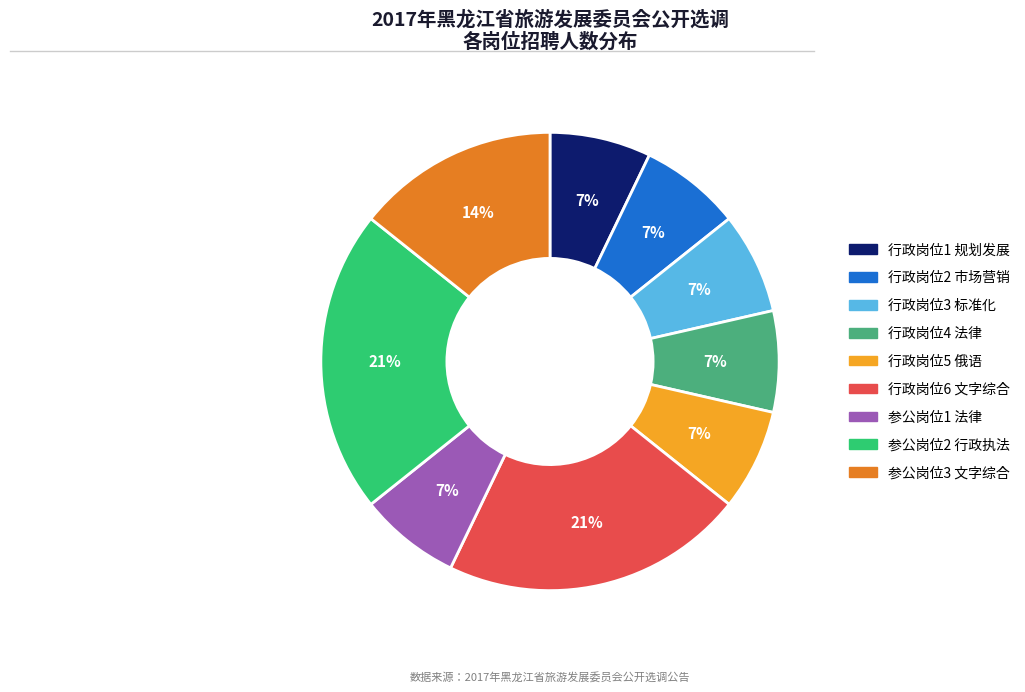

Count the number of slices in the pie.

9